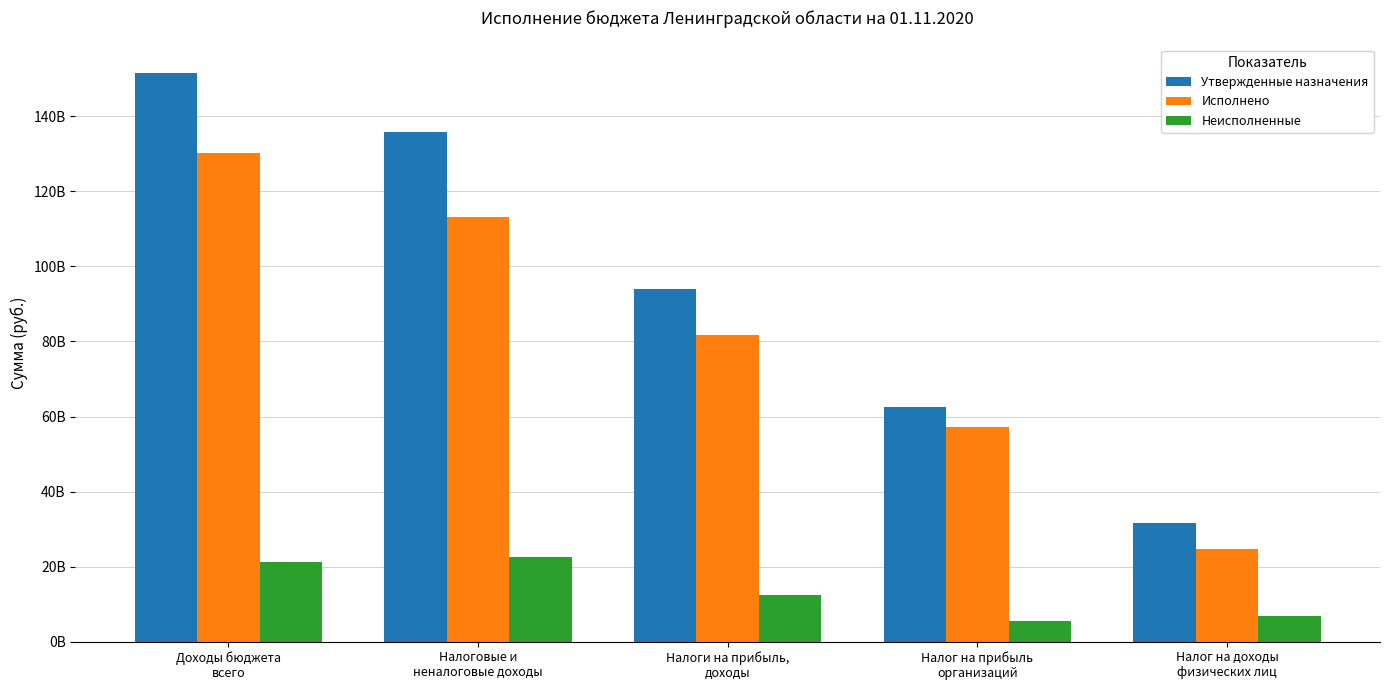

What is the value of the Неисполненные bar at the 4th from the left?

5406891158.9